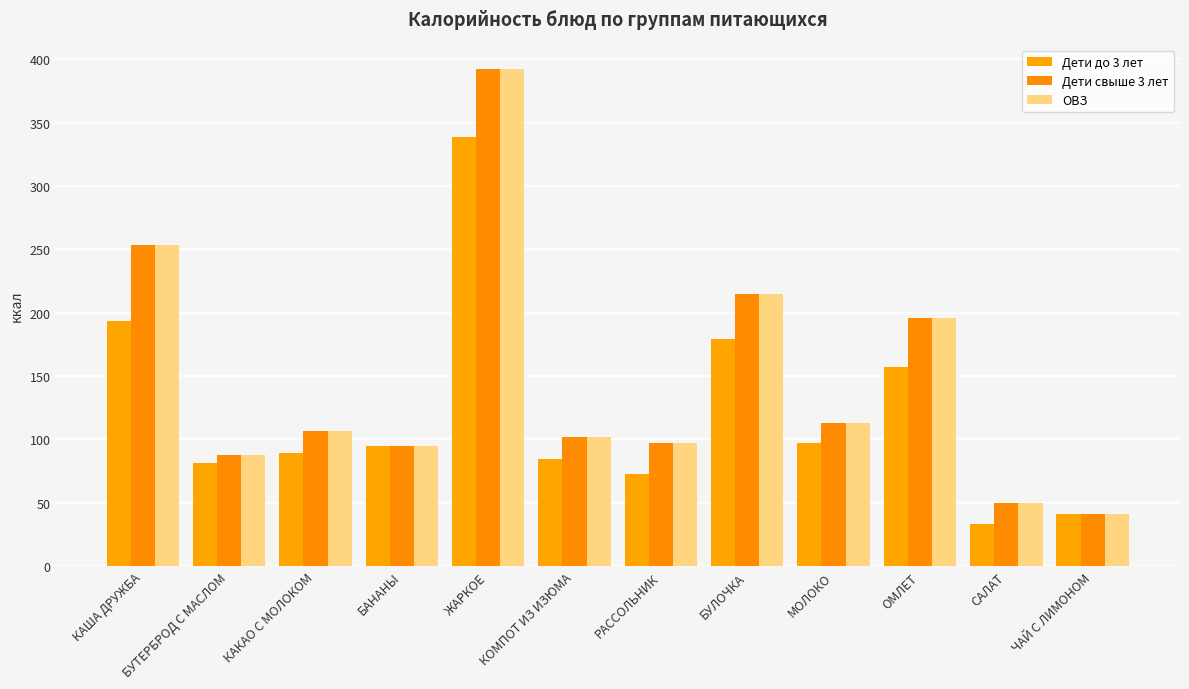

Are the bars horizontal?

No